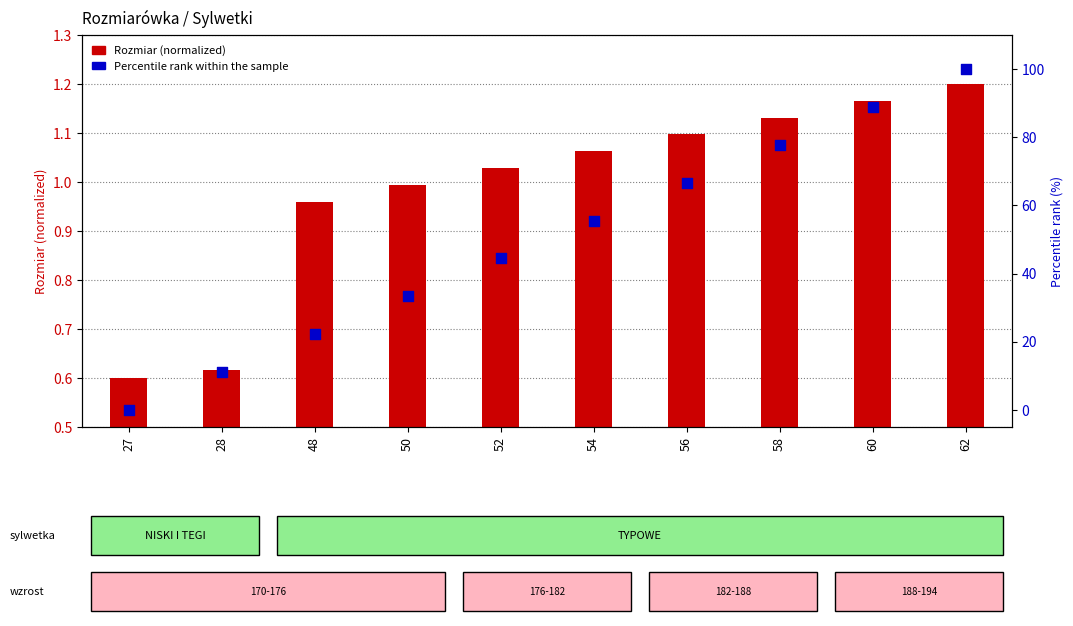

Which series has the widest spread of Y values?

Percentile rank within the sample